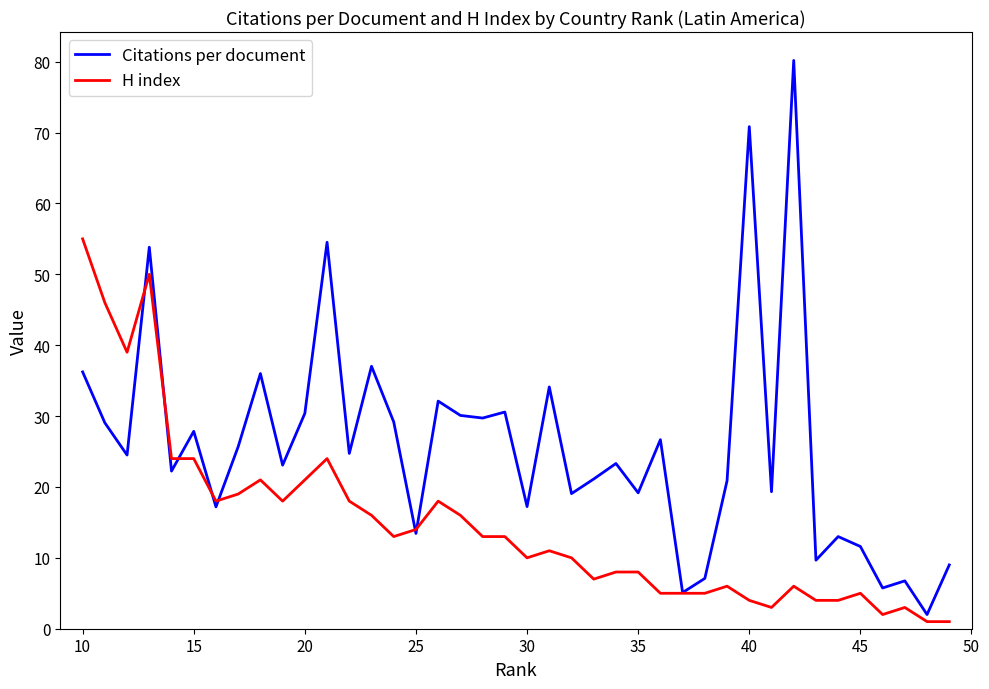

Count the number of categories in the chart.

40